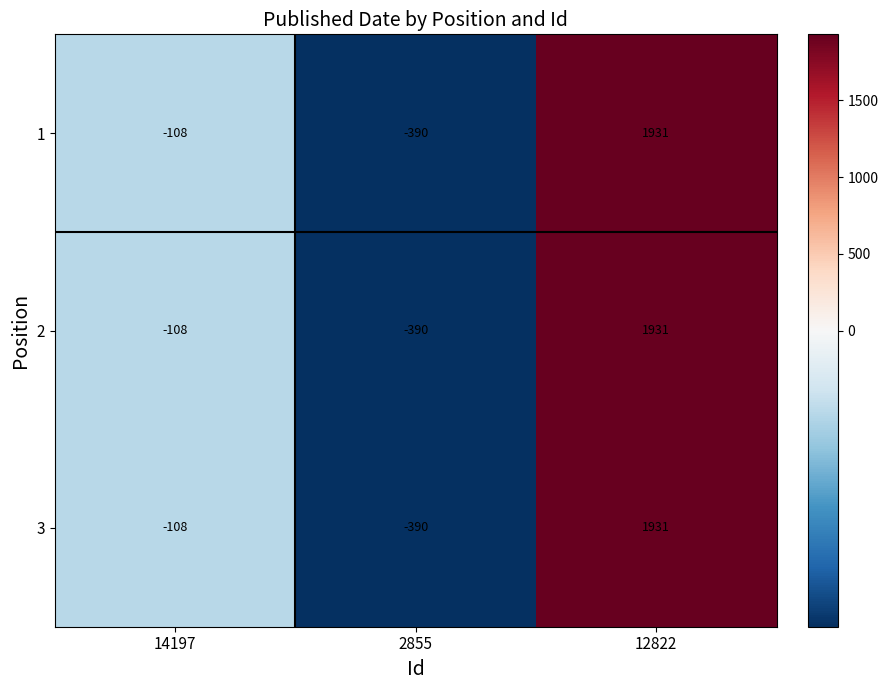

What is the total value across all series at 14197?

-324